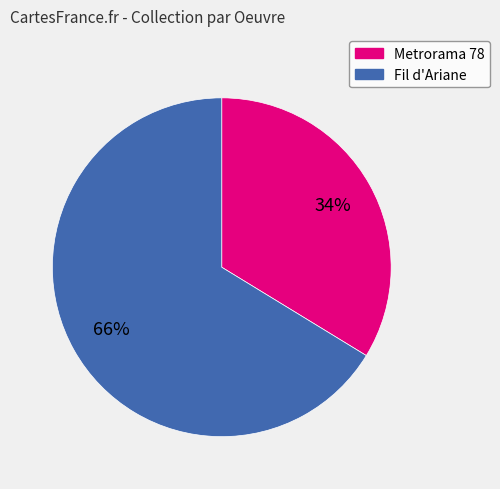

What percentage is the Metrorama 78 slice, to the nearest percent?

34%